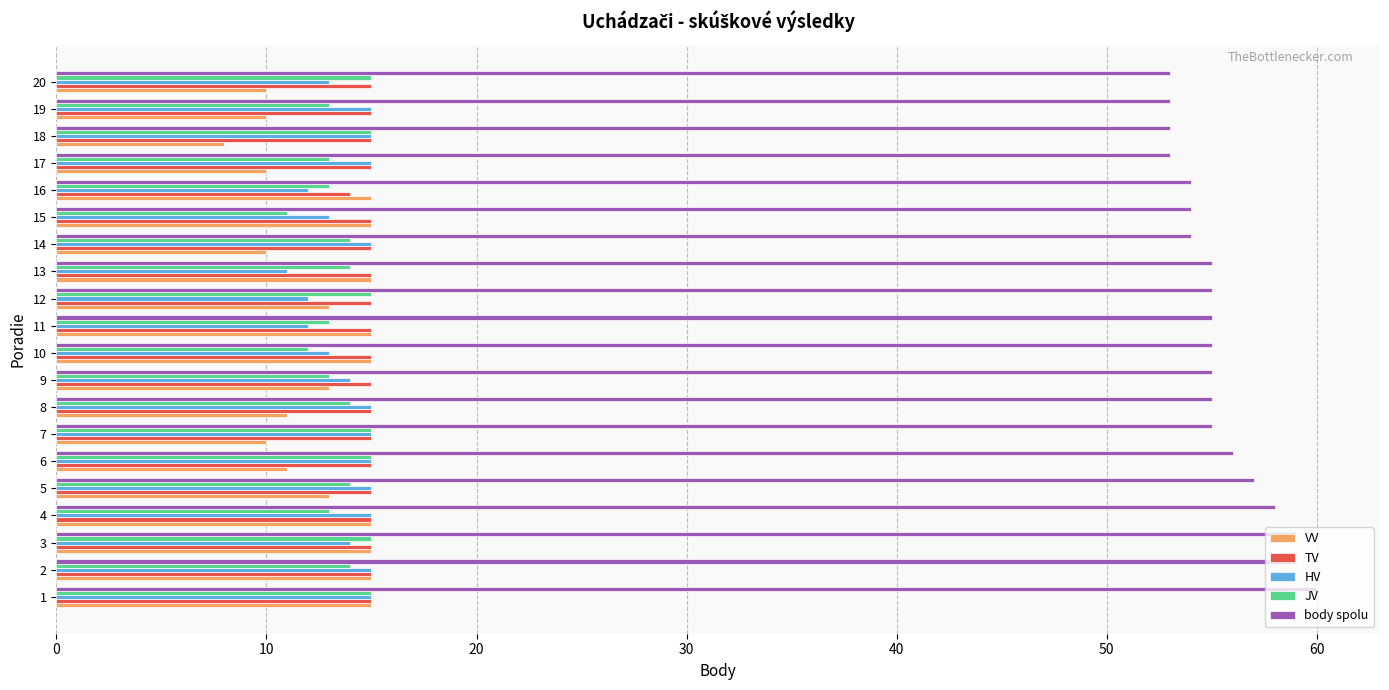

What are all the series names shown in the legend?

VV, TV, HV, JV, body spolu